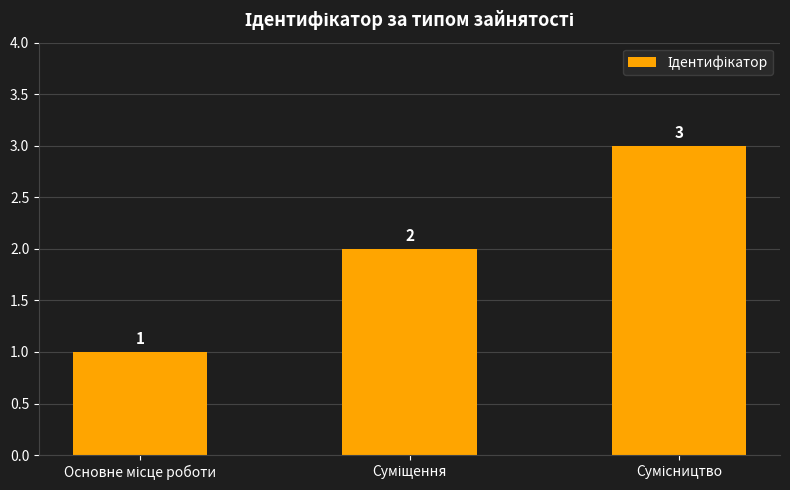

What is the difference between the maximum and minimum values?

2